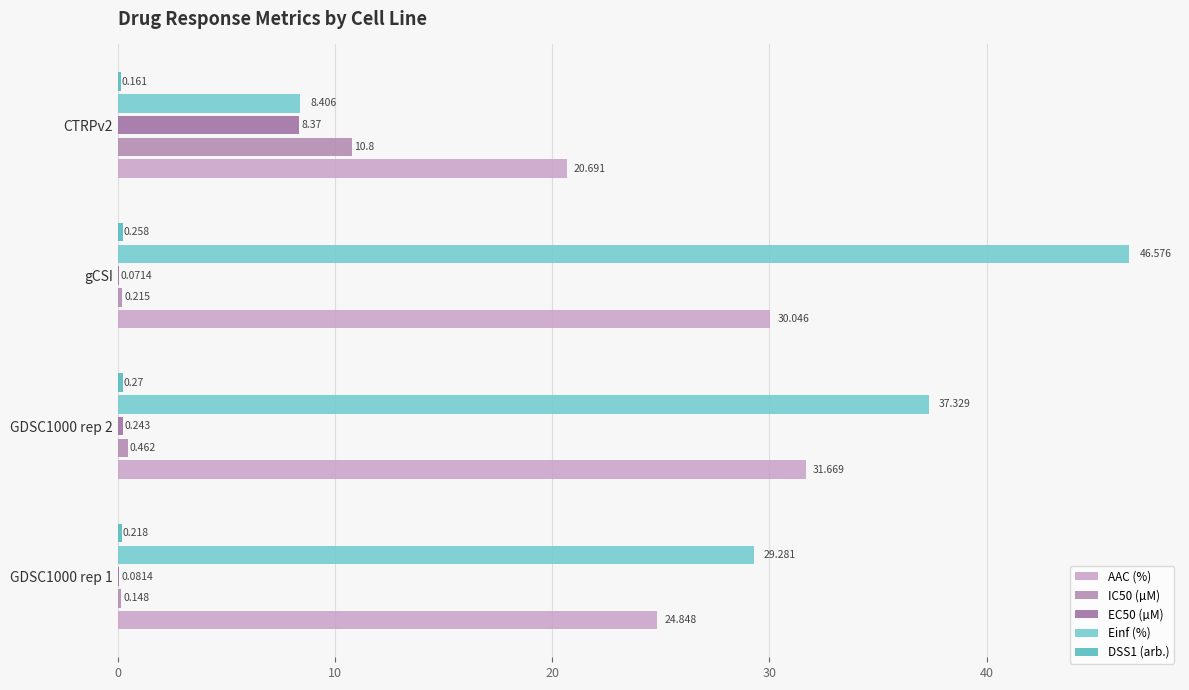

What is the average value of the Einf (%) series?

30.4